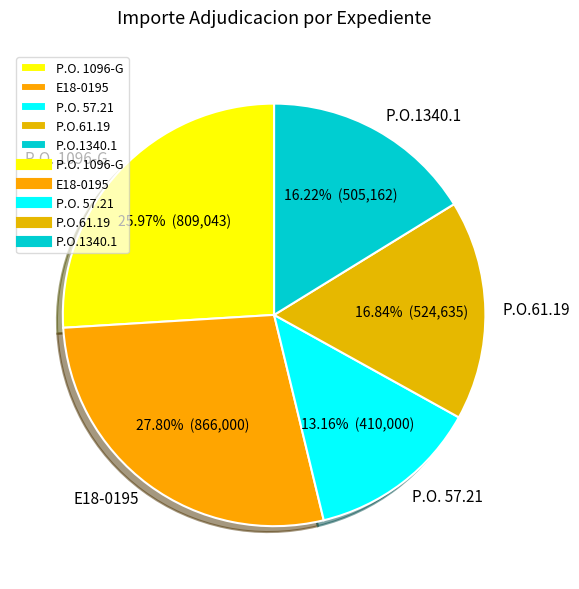

How many segments does this pie chart have?

5